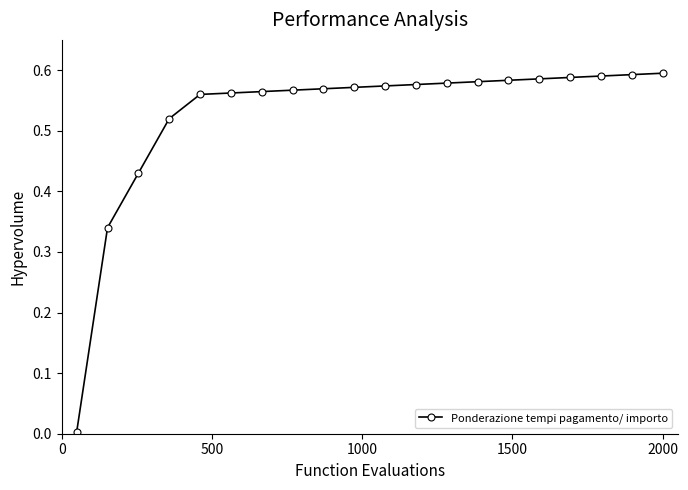

What is the sum of all values?

10.5